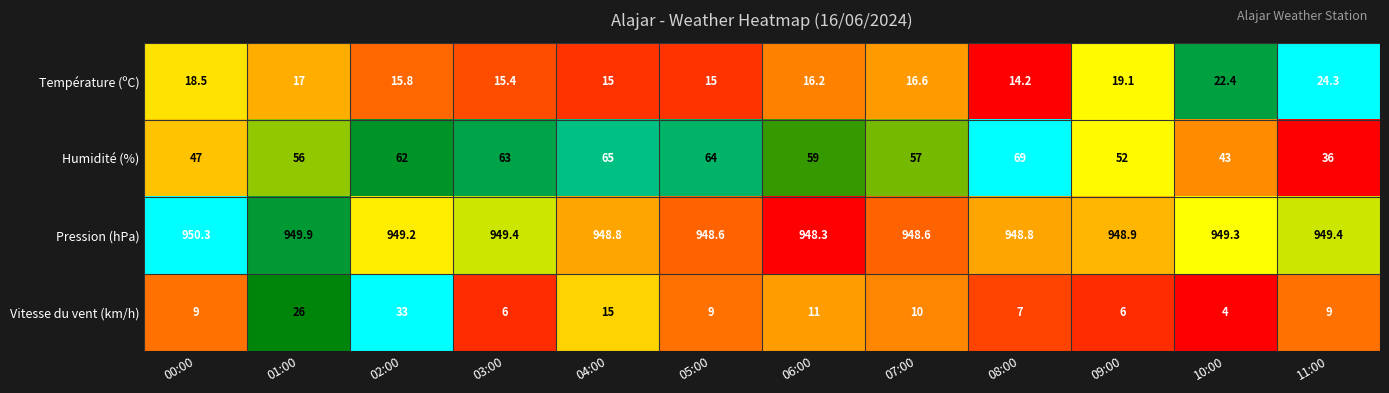

Rank the series by their maximum value, from lowest to highest.

Température (ºC), Vitesse du vent (km/h), Humidité (%), Pression (hPa)